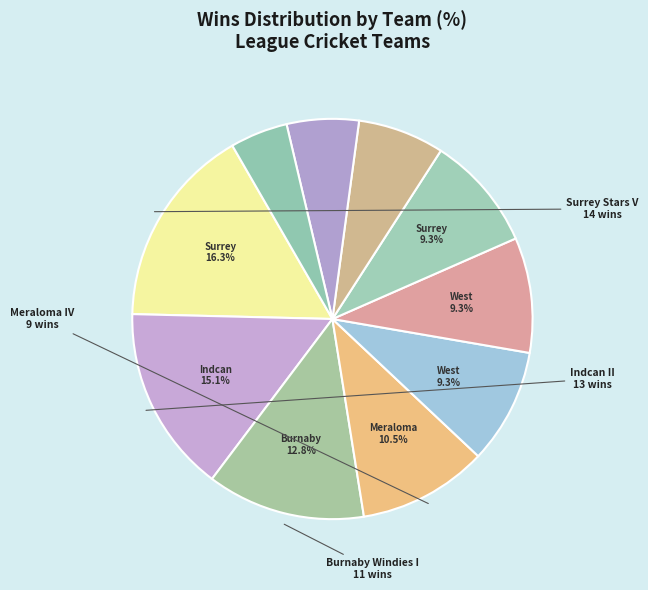

Which slice is the largest?

Surrey Stars V